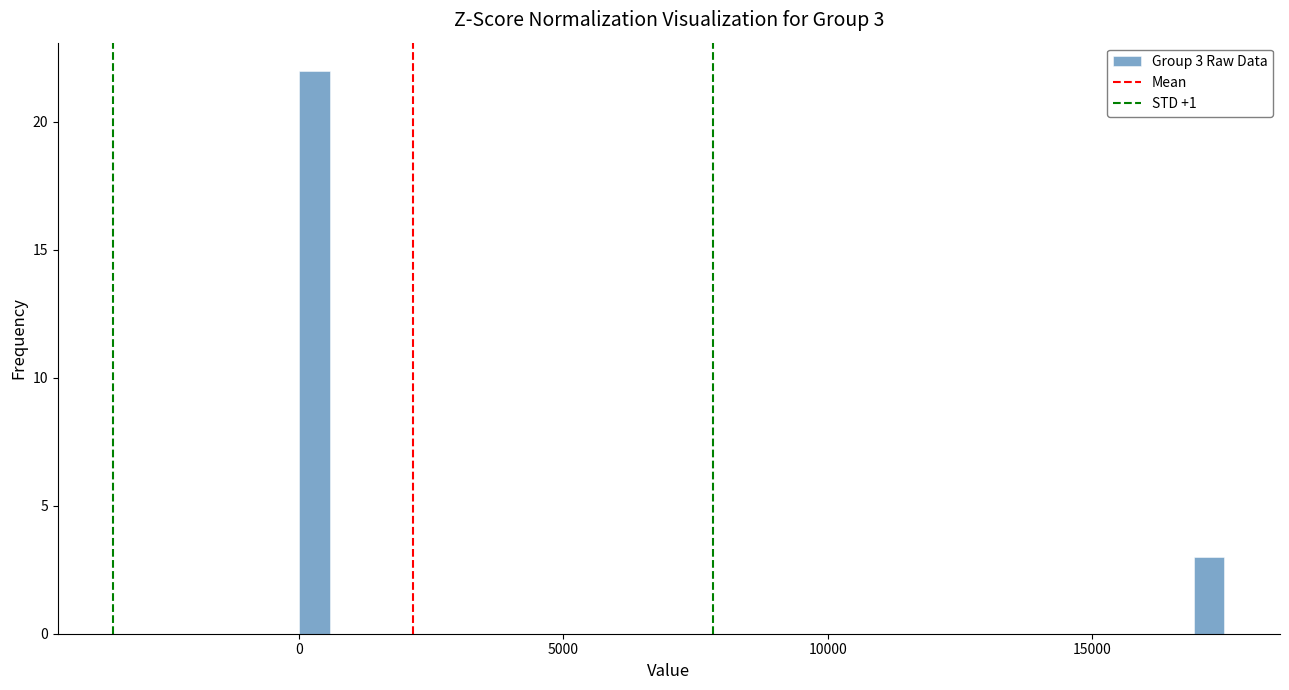

Around what value on the x-axis is the tallest bar? Give the approximate position of its centre, as read against the axis.

500